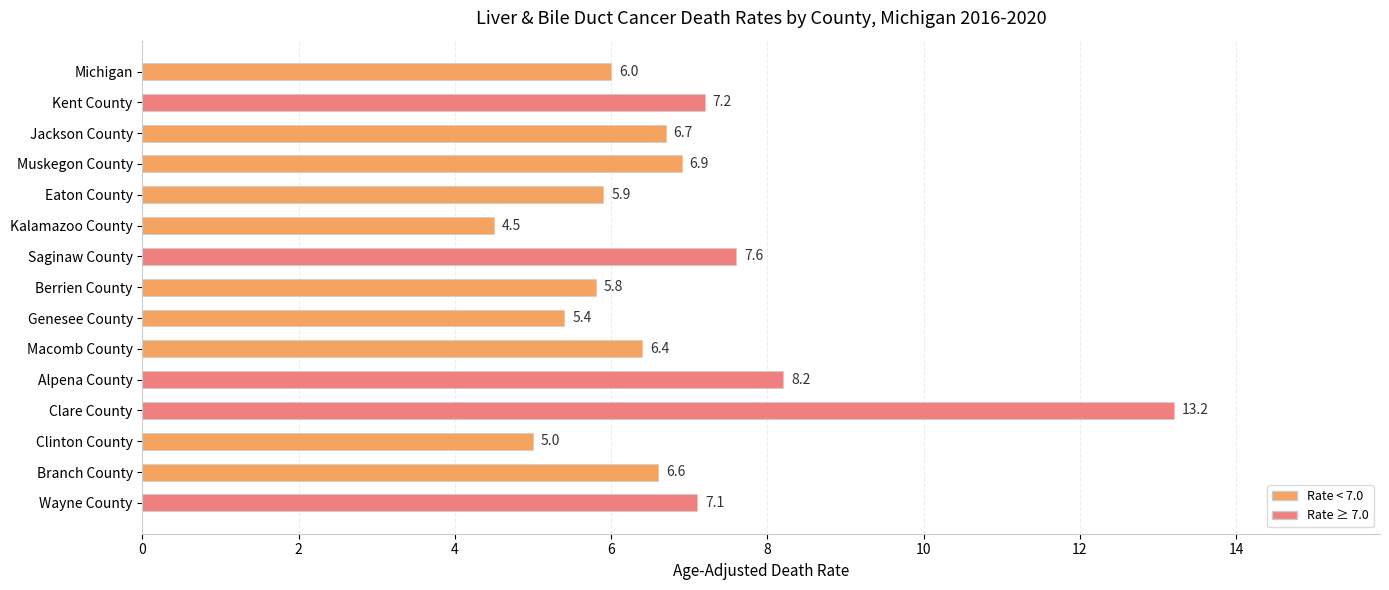

Does the chart contain any negative values?

No